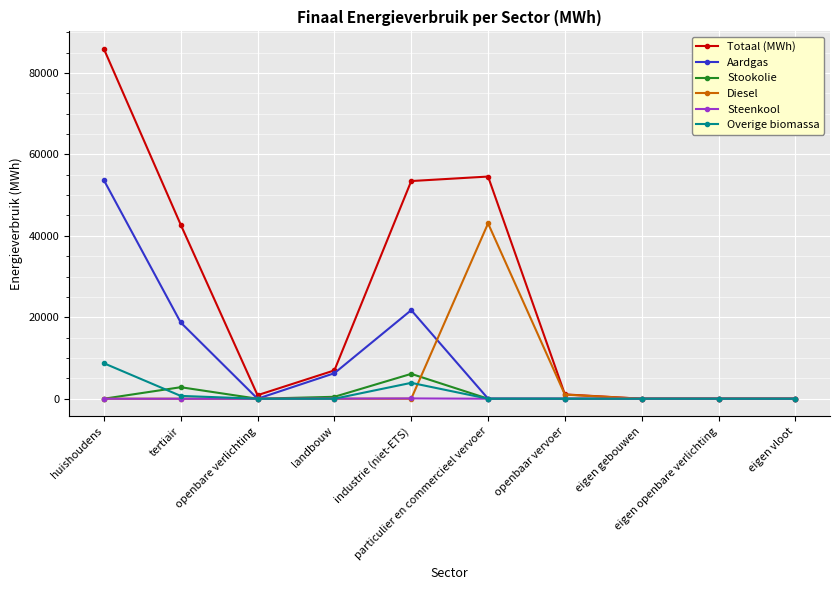

What is the greatest value displayed?

85887.5